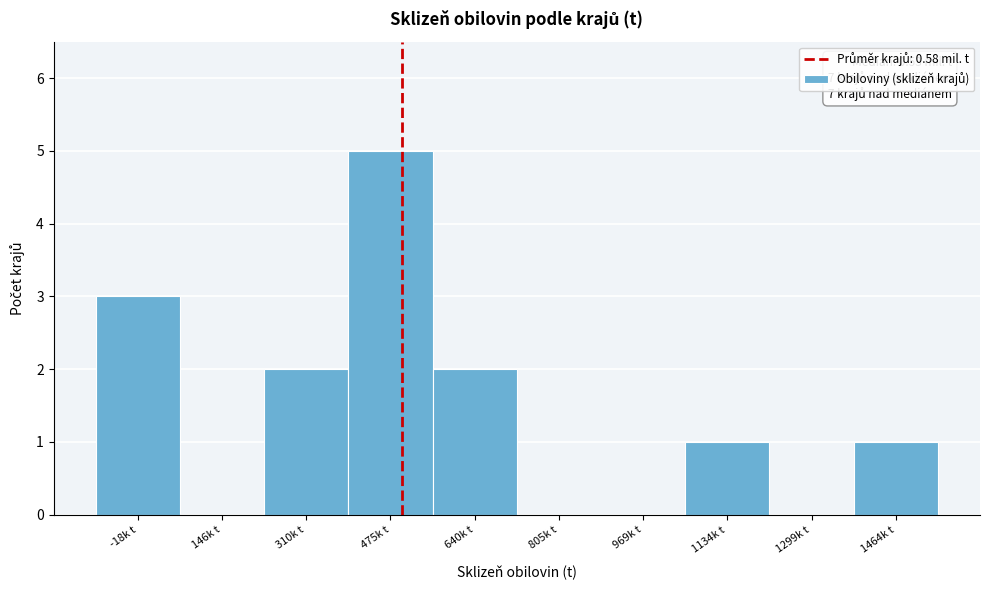

Reading right to left, extract all data points from this chart.

1464k t=1	1299k t=0	1134k t=1	969k t=0	805k t=0	640k t=2	475k t=5	310k t=2	146k t=0	-18k t=3